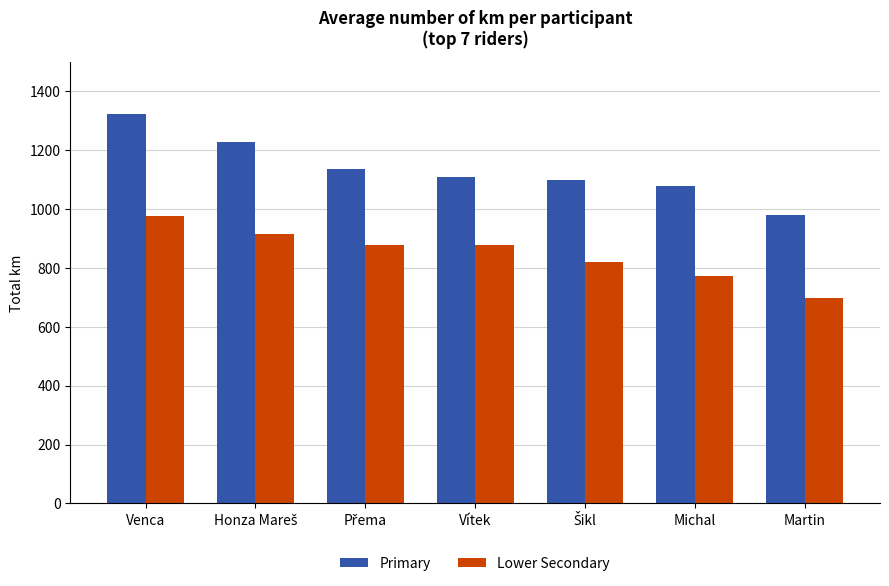

True or false: Primary has a value of 1611 at Michal.

False